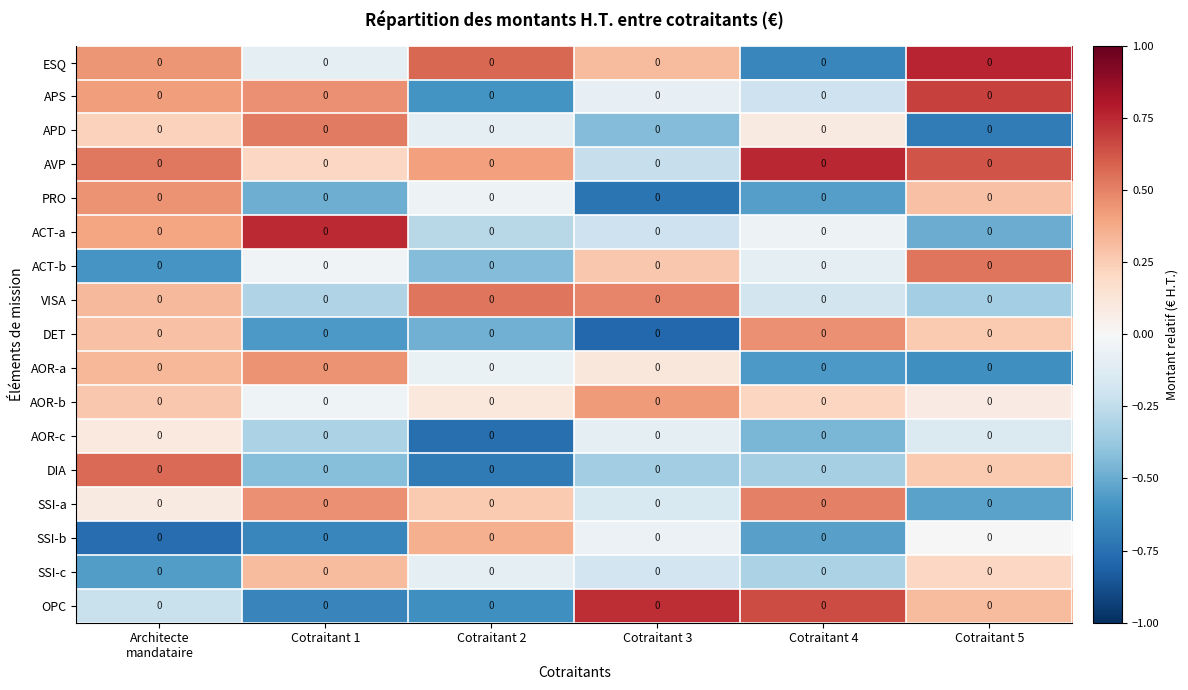

Is it true that APS equals 0.5 at Cotraitant 5?

False